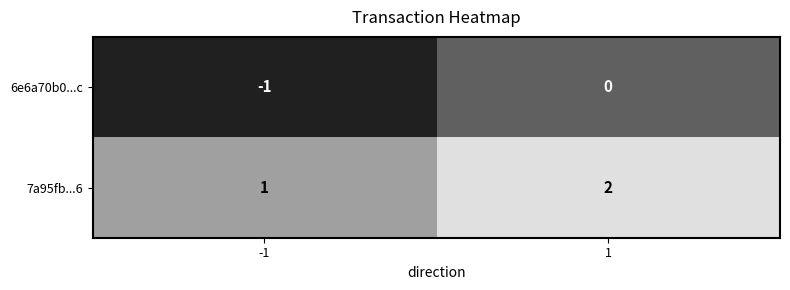

The 7a95fb...6 series shows 1 at -1. True or false?

True